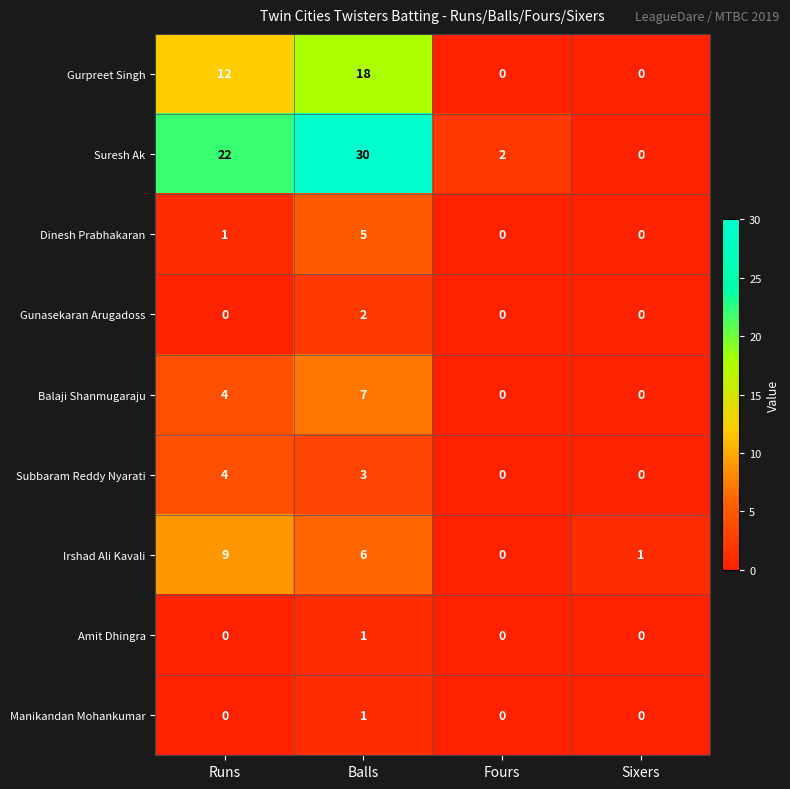

Which series has the widest spread of values?

Suresh Ak